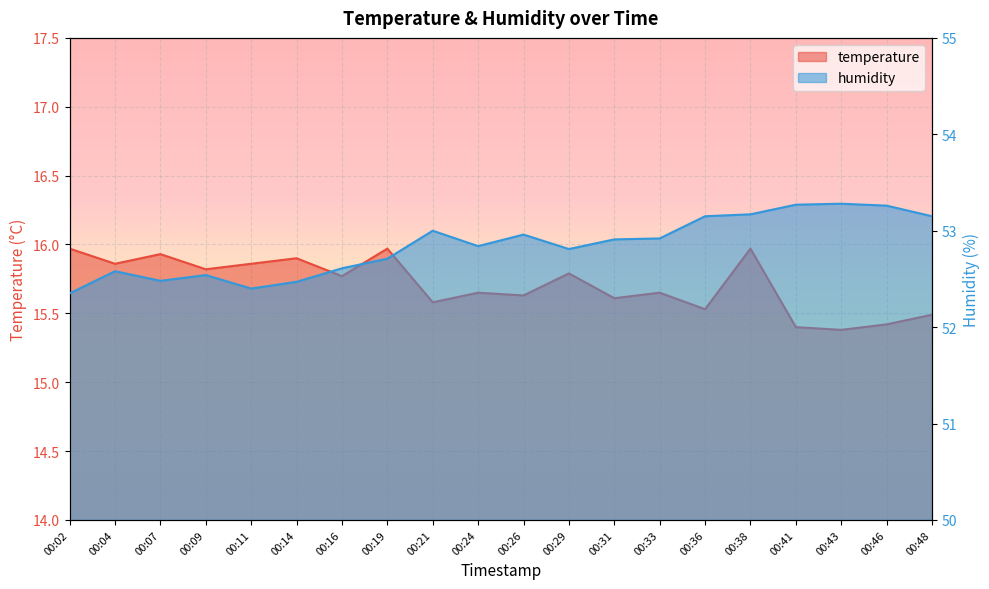

In humidity, how many points are higher than both neighbors (excluding endpoints)?

5